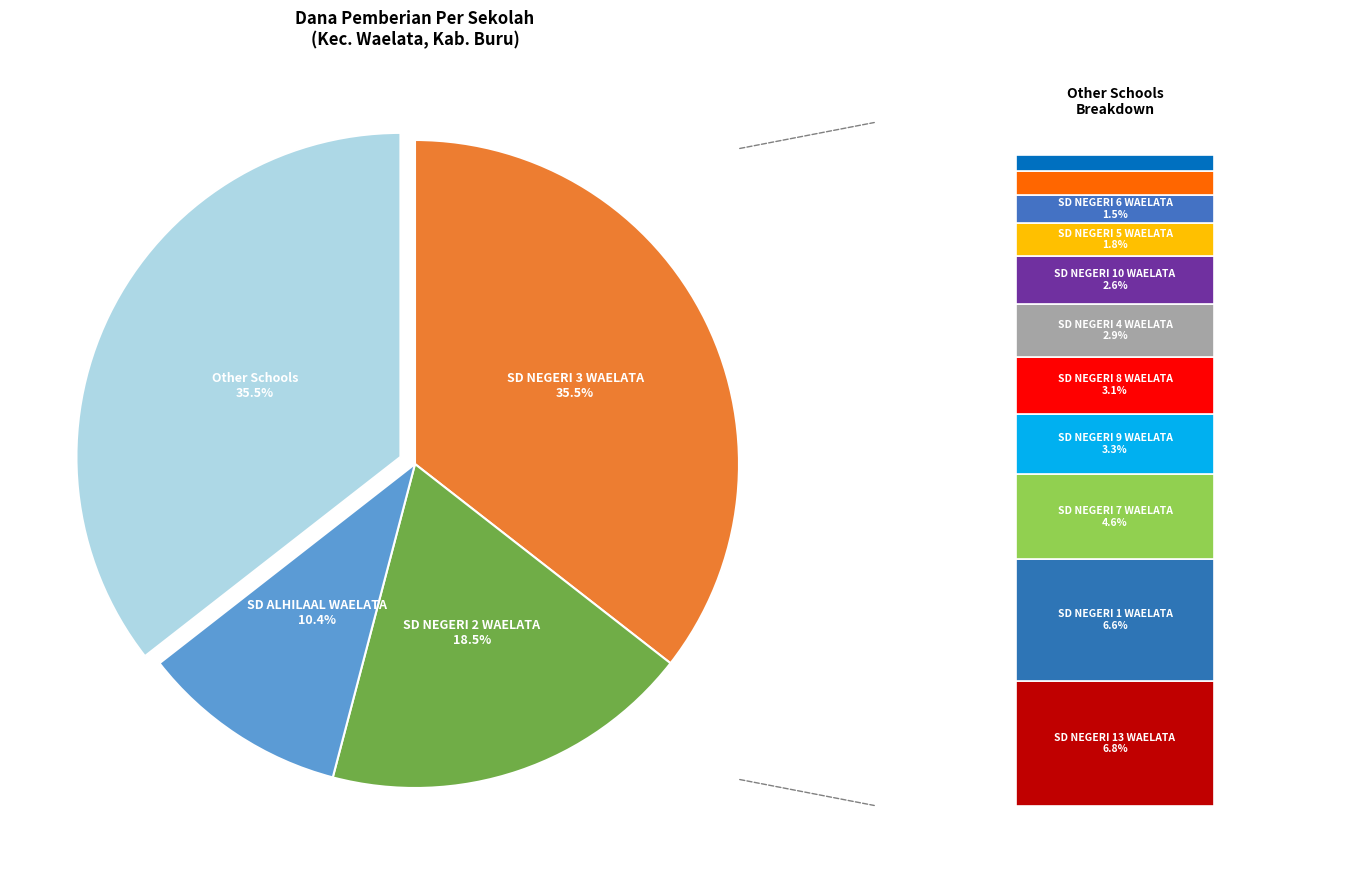

What is the change in value from SD NEGERI 4 WAELATA to SD NEGERI 6 WAELATA?

-1350000